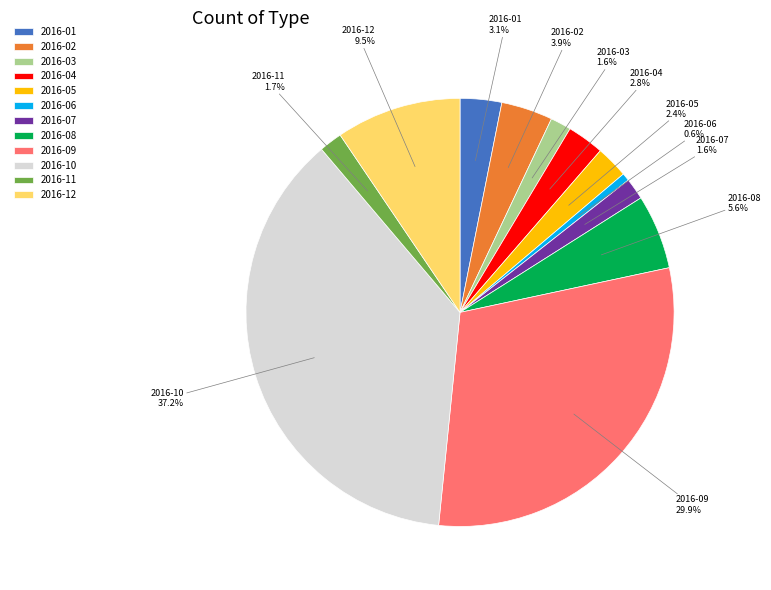

To the nearest percent, what portion does 2016-06 represent?

1%